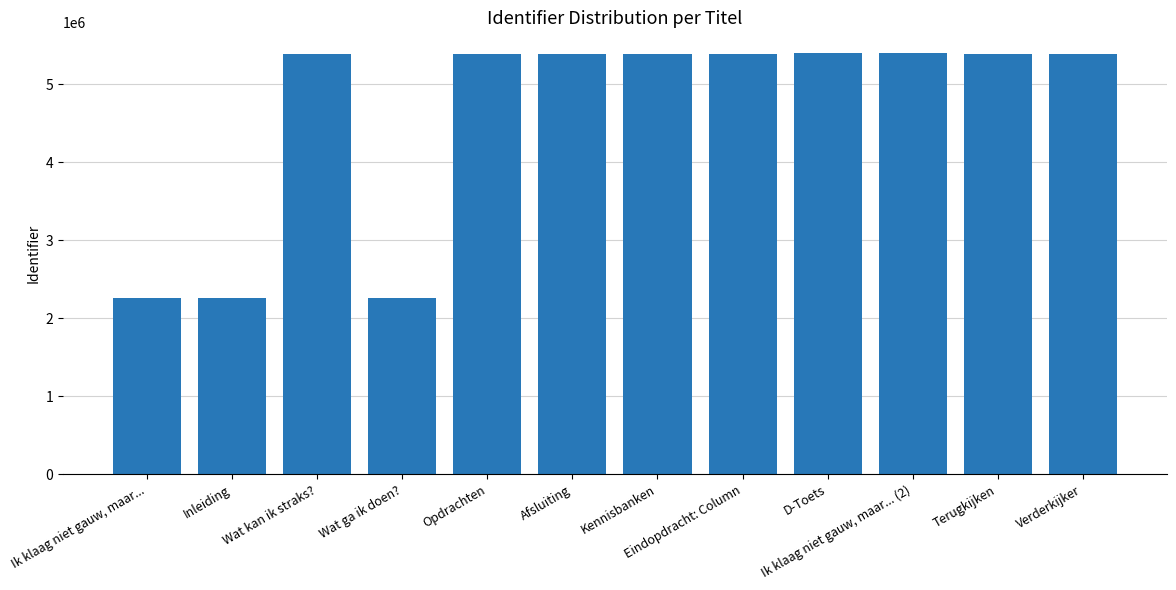

What value does the data have at D-Toets?

5392761